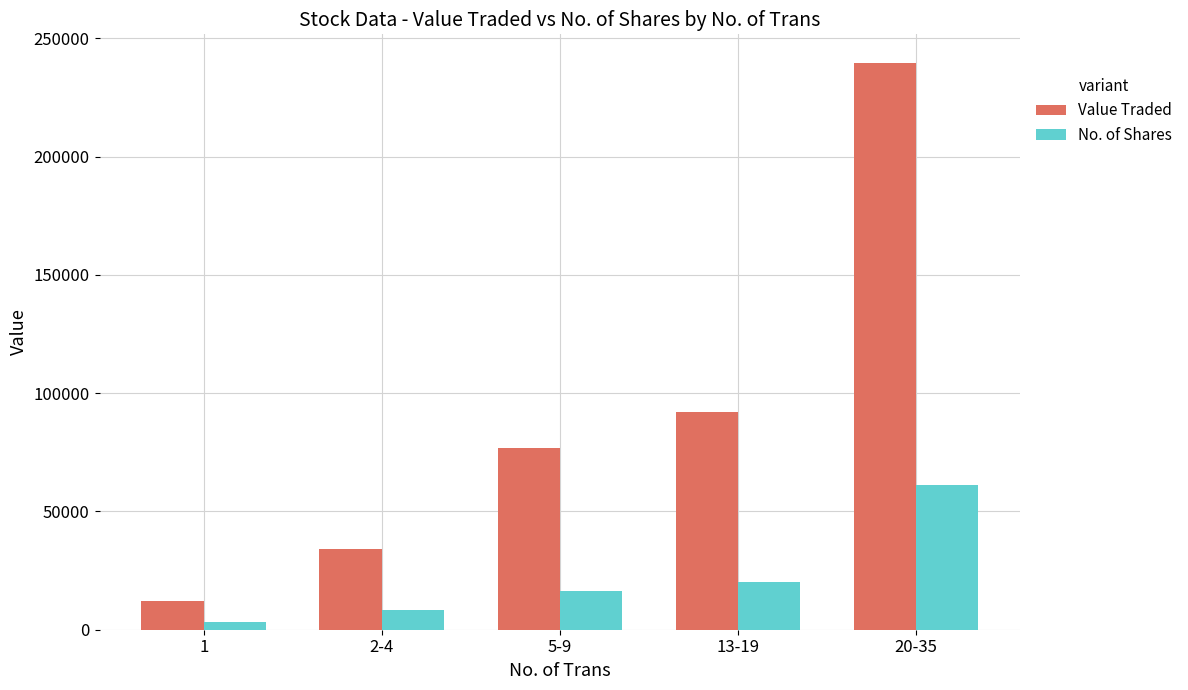

What is the sum of all Value Traded values?

454927.4